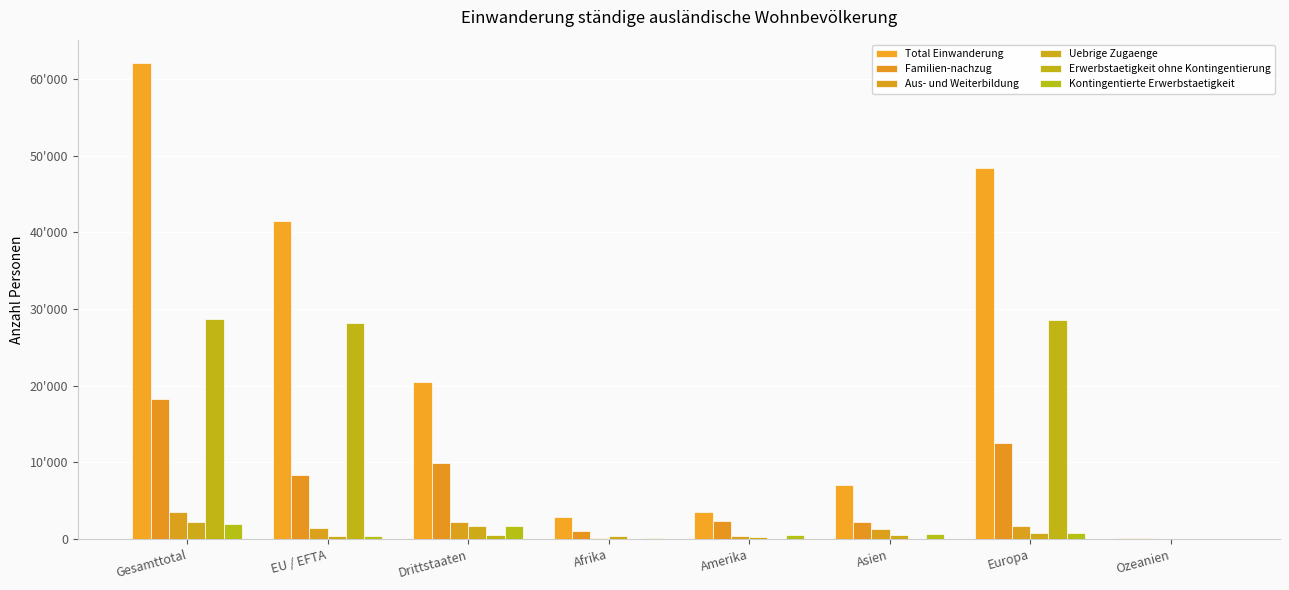

Which series has the largest range (max minus min)?

Total Einwanderung